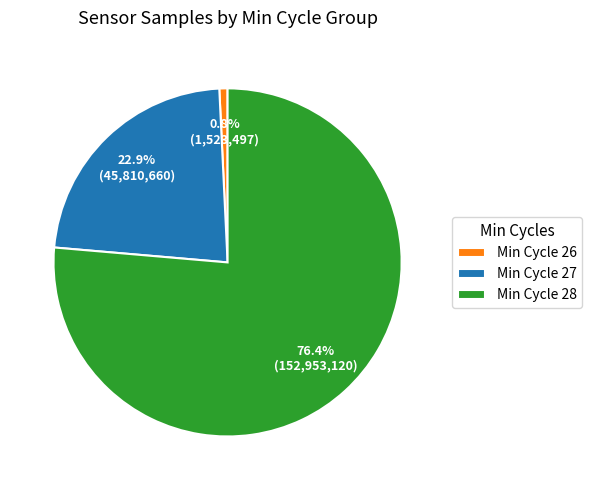

Combined, what portion of the pie is Min Cycle 26 and Min Cycle 28?

77.1%